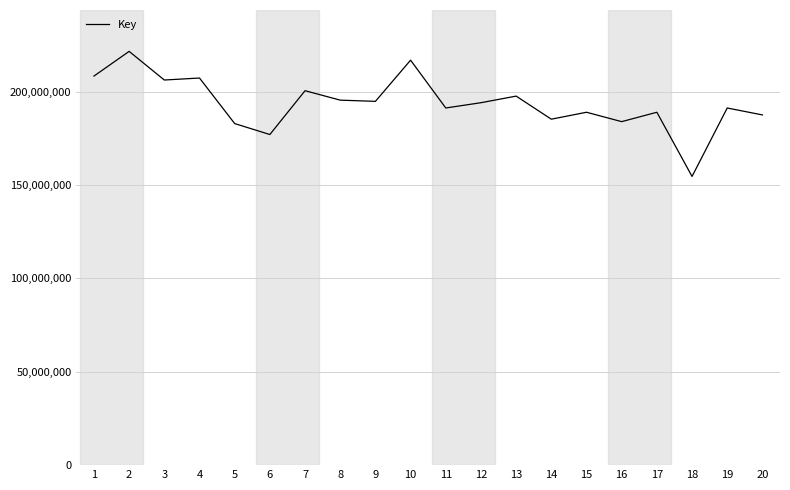

True or false: the data shows 191278545 at 11.

True